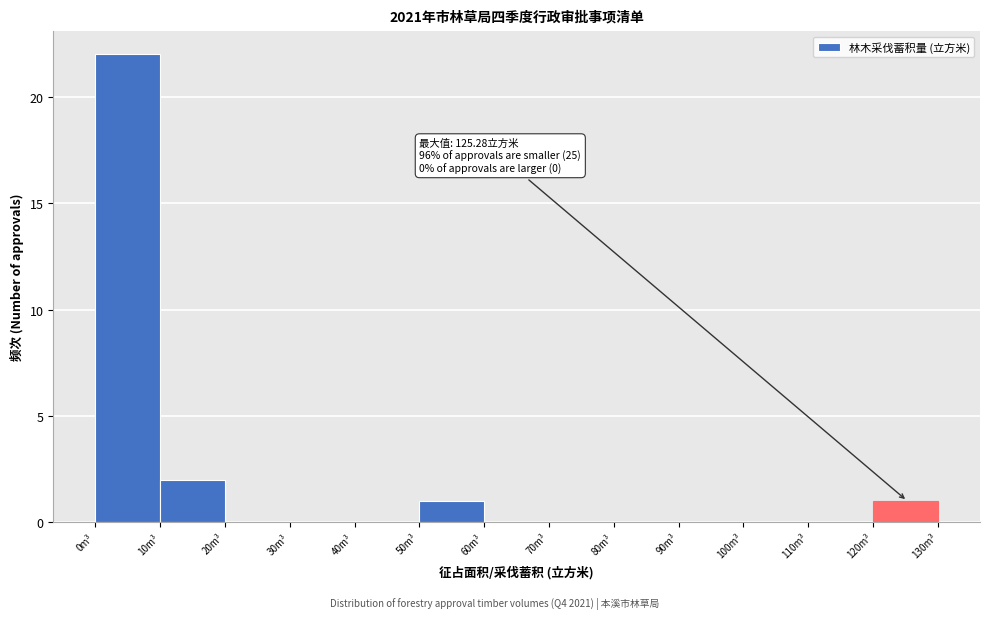

Which range on the x-axis has the tallest bar?

0 to 10